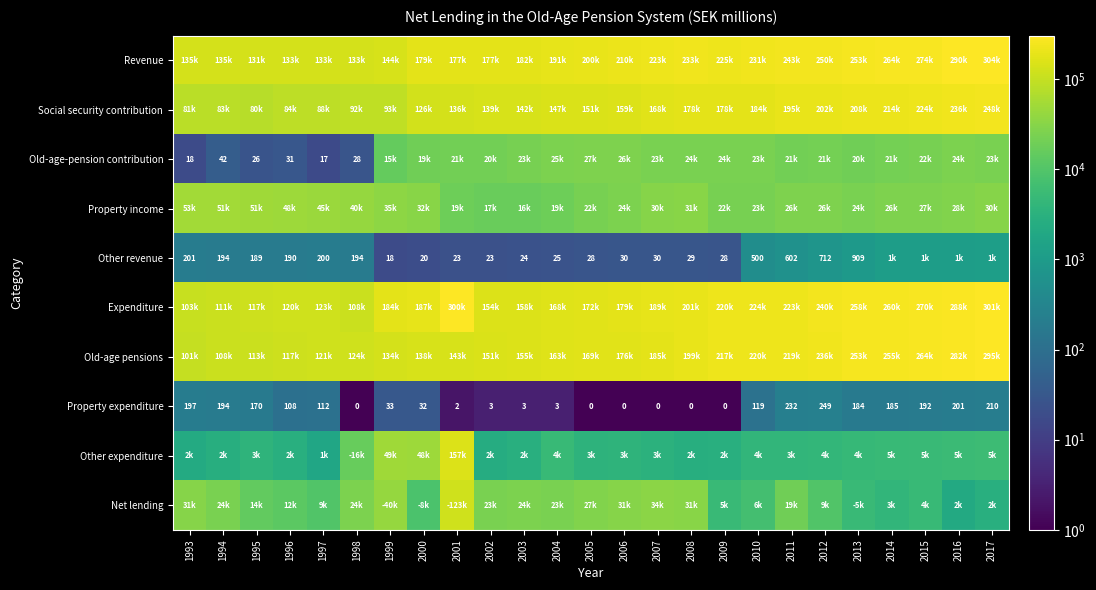

Is it true that Property expenditure equals 278 at 1995?

False